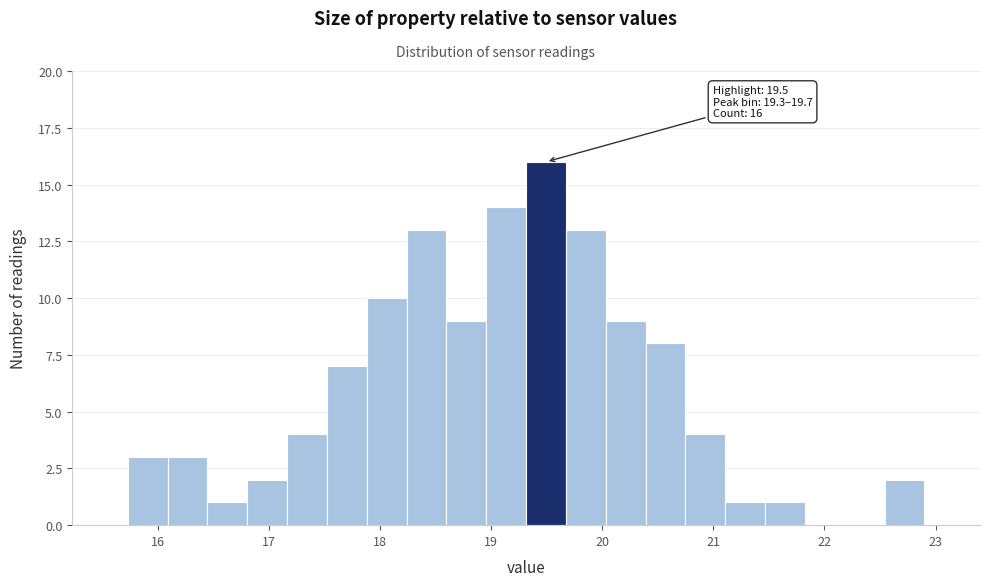

Around what value on the x-axis is the tallest bar? Give the approximate position of its centre, as read against the axis.

19.5